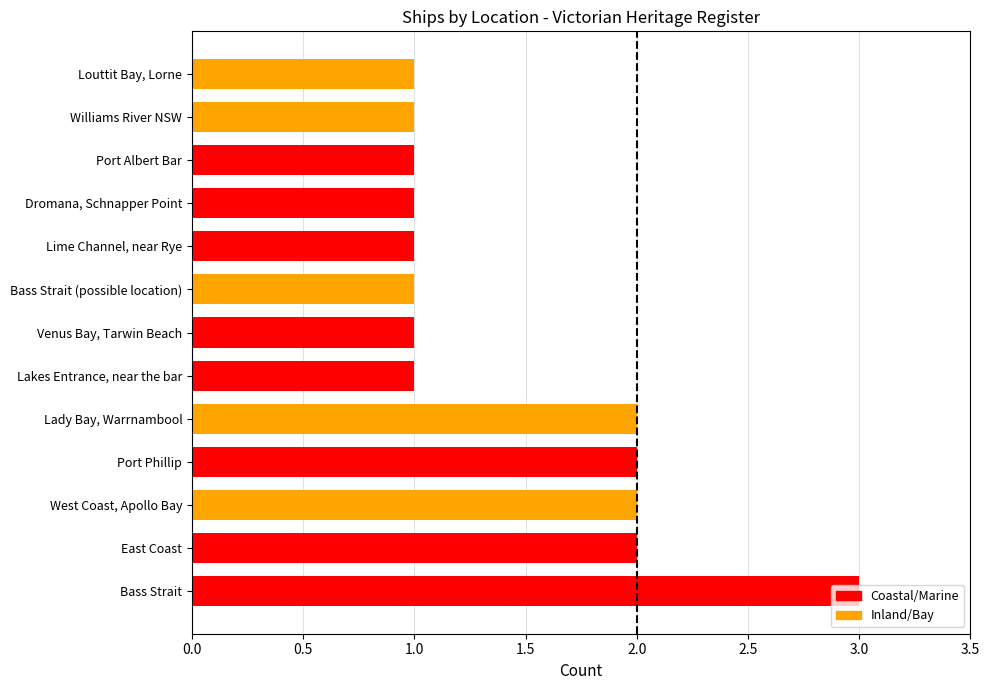

Approximately how many times larger is the value at Lakes Entrance, near the bar compared to Venus Bay, Tarwin Beach?

1.0